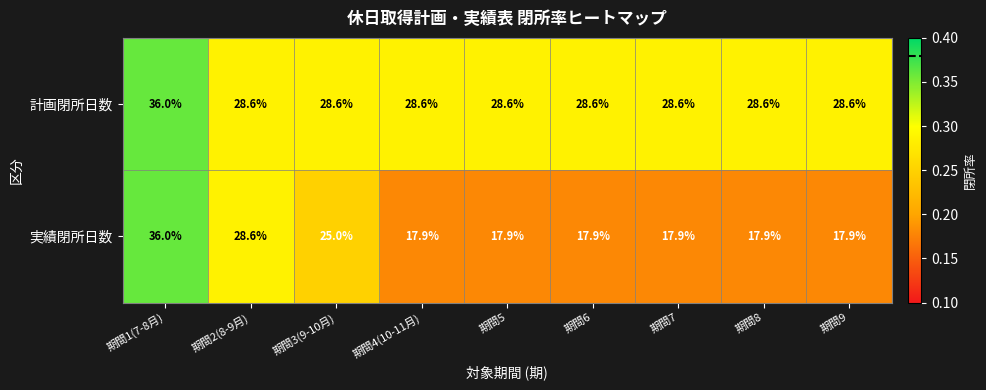

At how many categories does at least one series exceed 19?

9